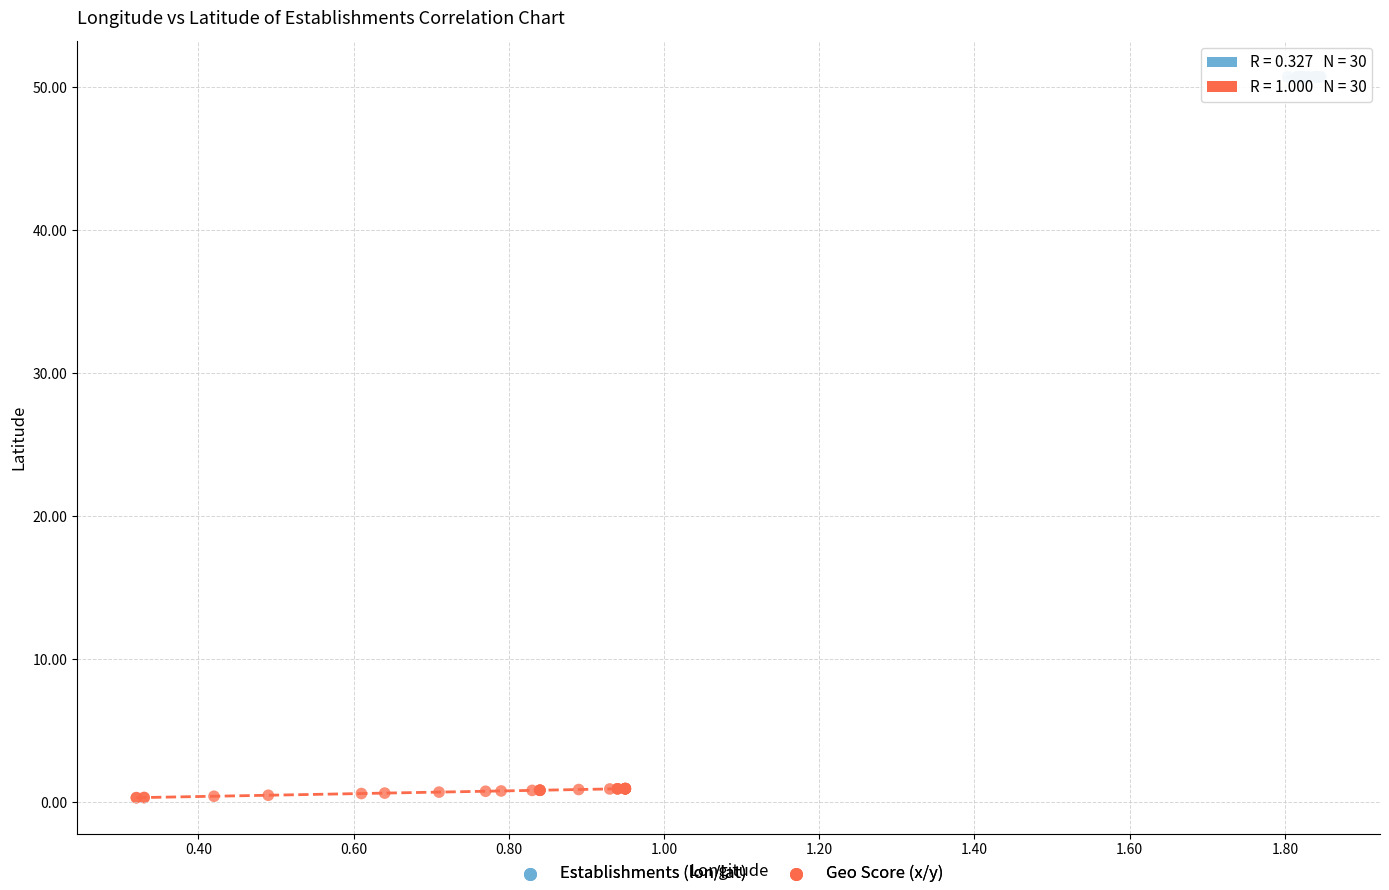

Which series reaches the maximum Y coordinate?

Establishments (lon/lat)